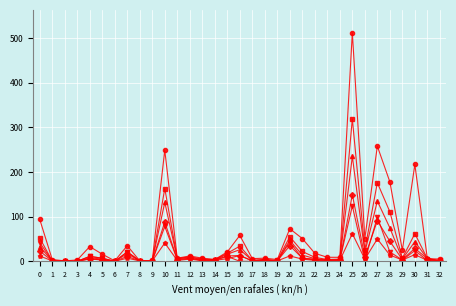

At which category does the chart reach its peak across all series?

25